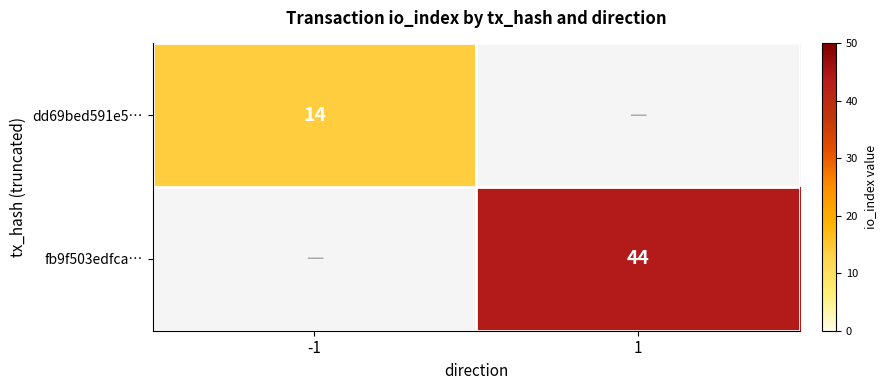

The dd69bed591e5… series shows 4 at -1. True or false?

False